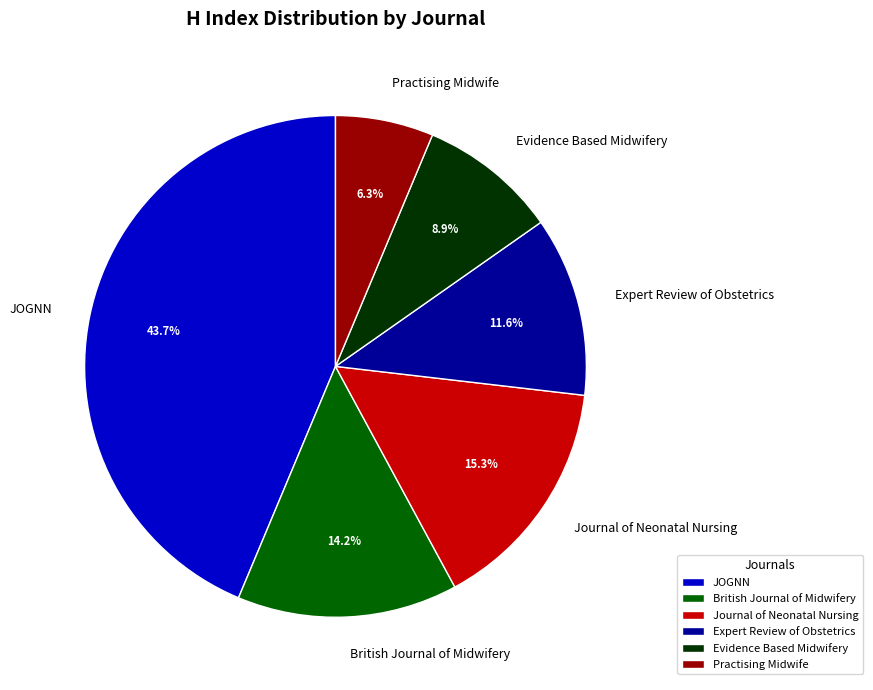

To the nearest percent, what is the difference between the largest and smallest slice percentages?

37%